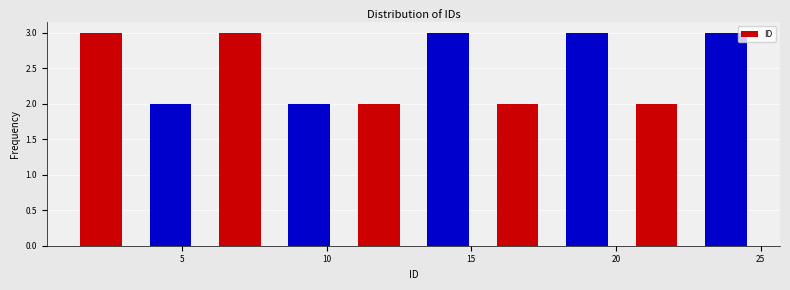

Reading left to right, list every bar in this chart as the range it spans on the x-axis followed by its height. Neither the bar edges nor the heights are printed on the chart, so give them approximately, as read against the axes.

1.0 to 3.4: 3
3.4 to 5.8: 2
5.8 to 8.2: 3
8.2 to 10.6: 2
10.6 to 13.0: 2
13.0 to 15.4: 3
15.4 to 17.8: 2
17.8 to 20.2: 3
20.2 to 22.6: 2
22.6 to 25.0: 3